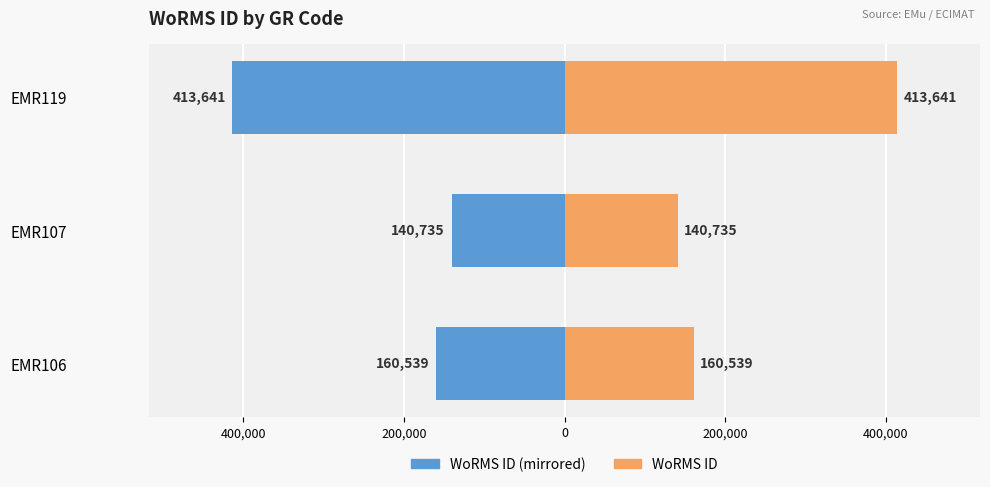

How many data points in WoRMS ID are less than 160539?

1